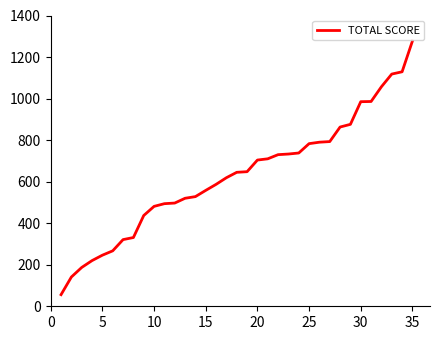

What is the difference between the maximum and minimum values?

1221